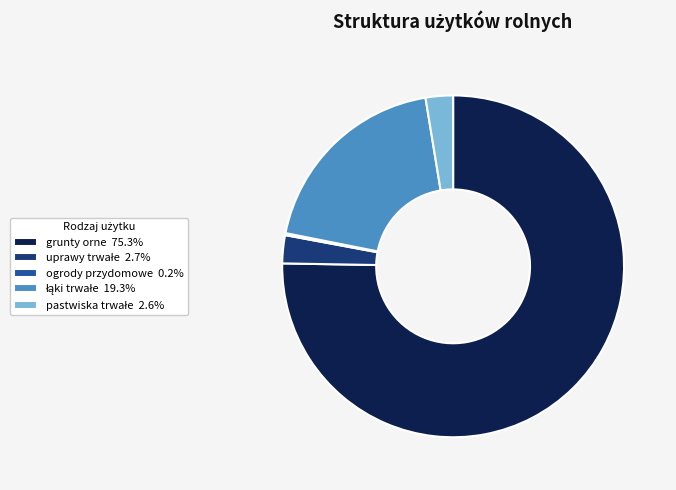

Is there any slice that represents more than half of the pie?

Yes